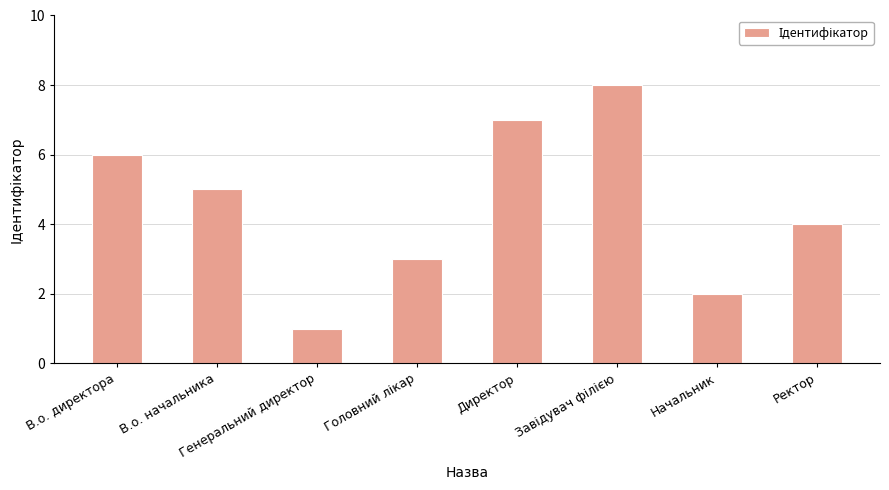

Reading left to right, extract all data points from this chart.

6	5	1	3	7	8	2	4